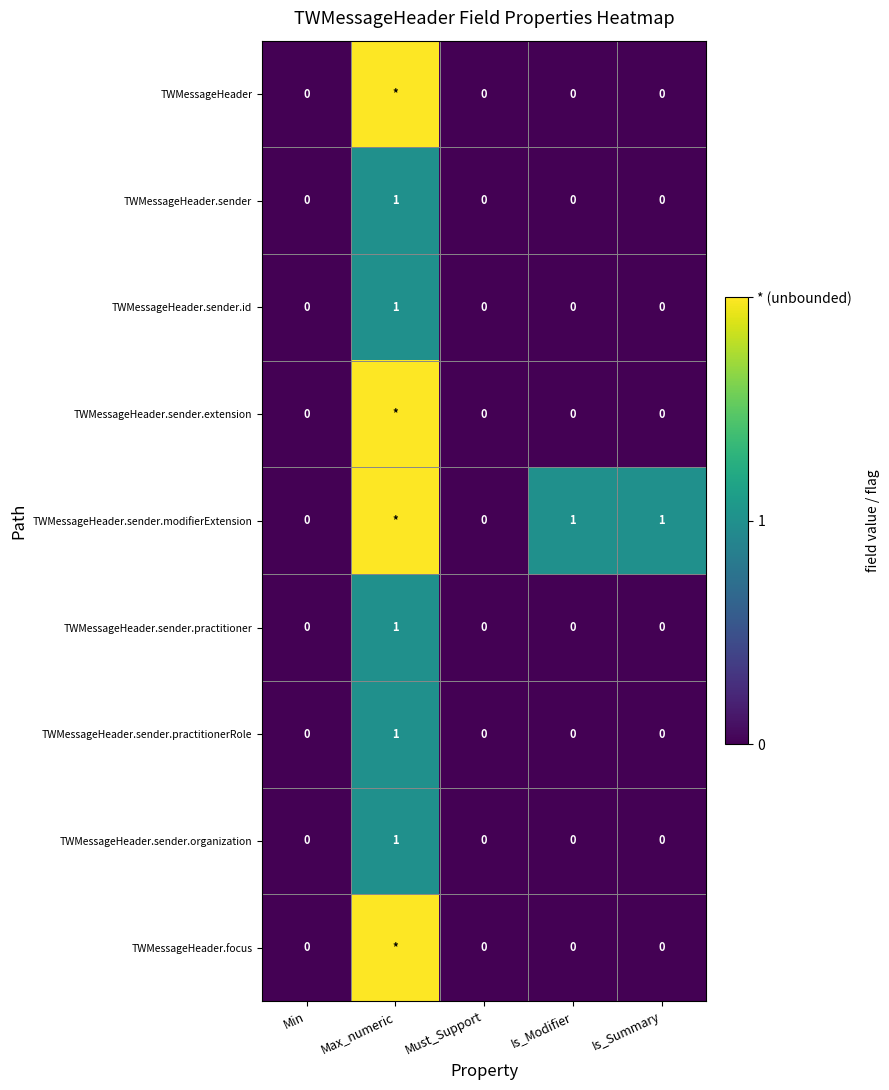

How many distinct data groups are displayed?

9